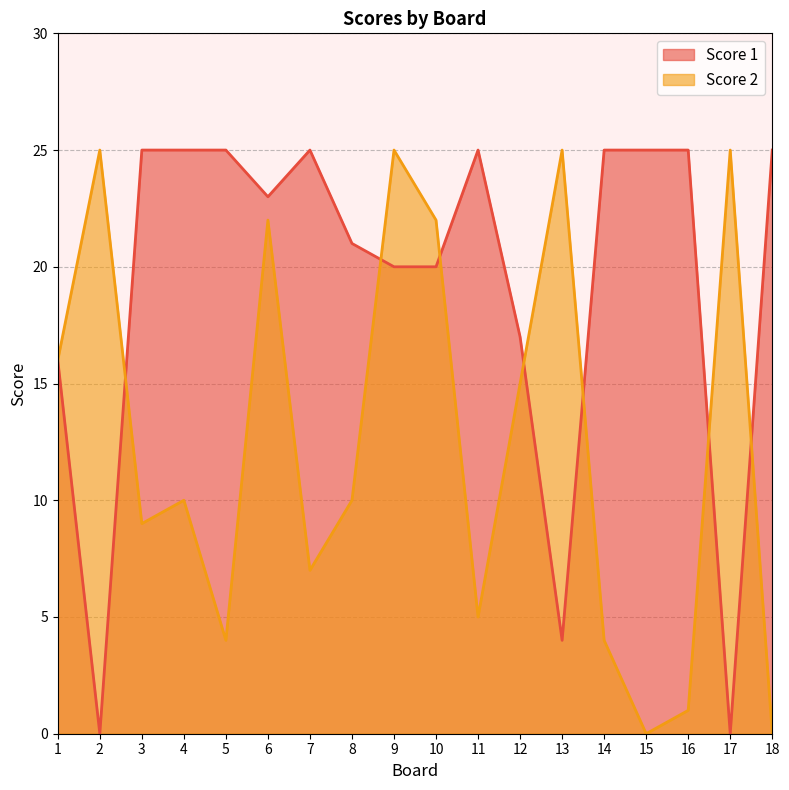

Where is the first local minimum for Score 2?

3